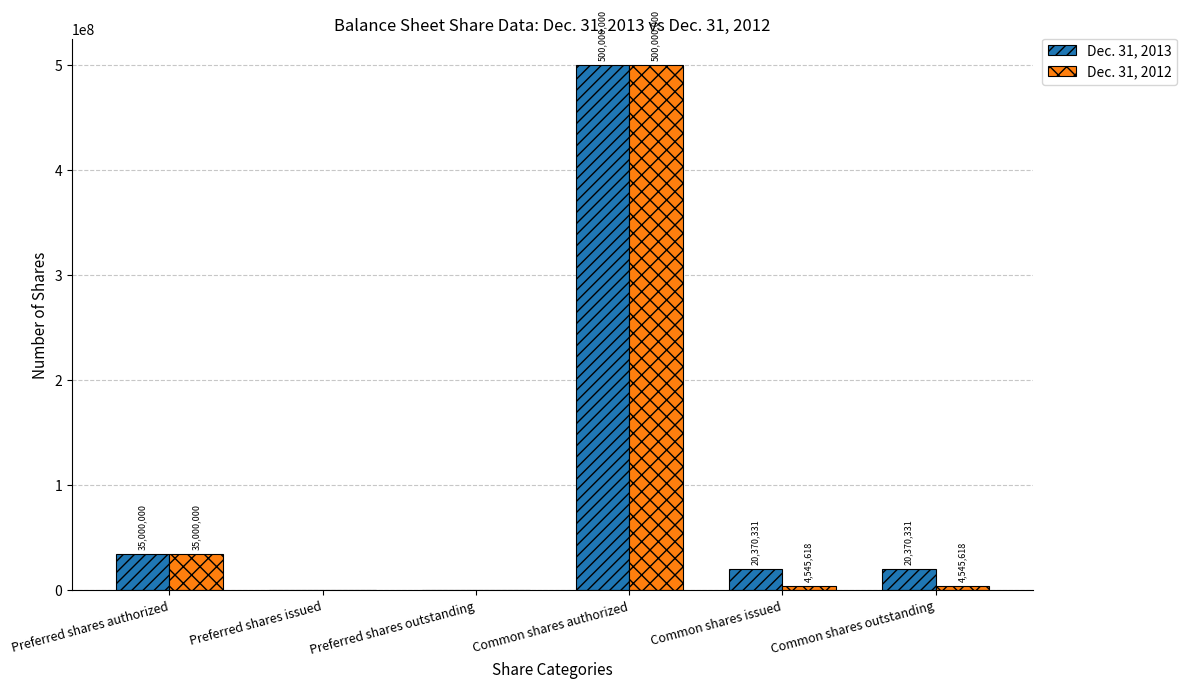

What is the sum of the Dec. 31, 2012 values at Common shares outstanding and Common shares issued?

9091236